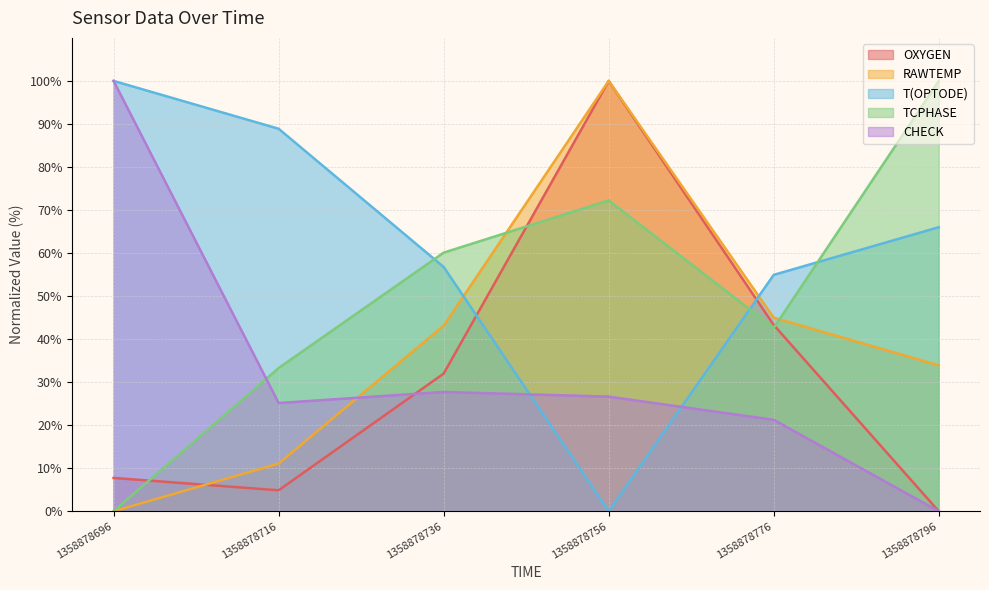

What is the spread (max minus min) of values at 1358878756?

100.0